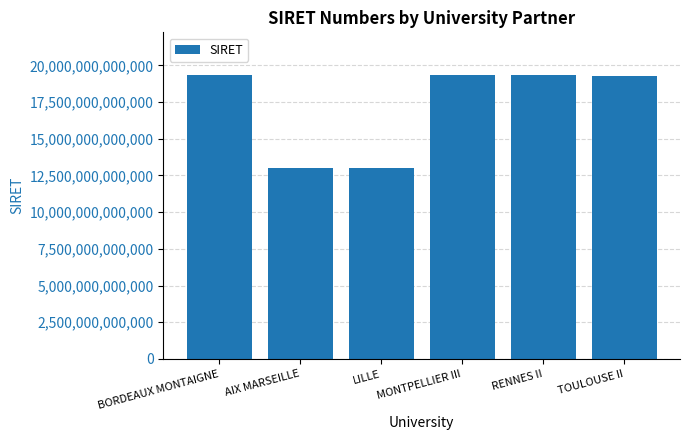

What is the maximum value shown in the chart?

19350937900015